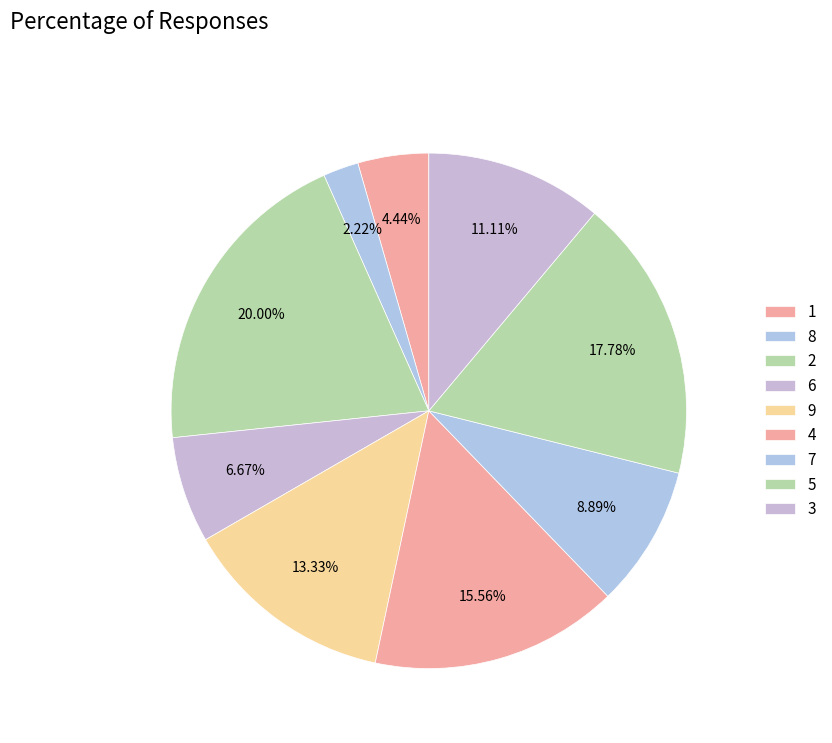

Does any single category account for the majority?

No